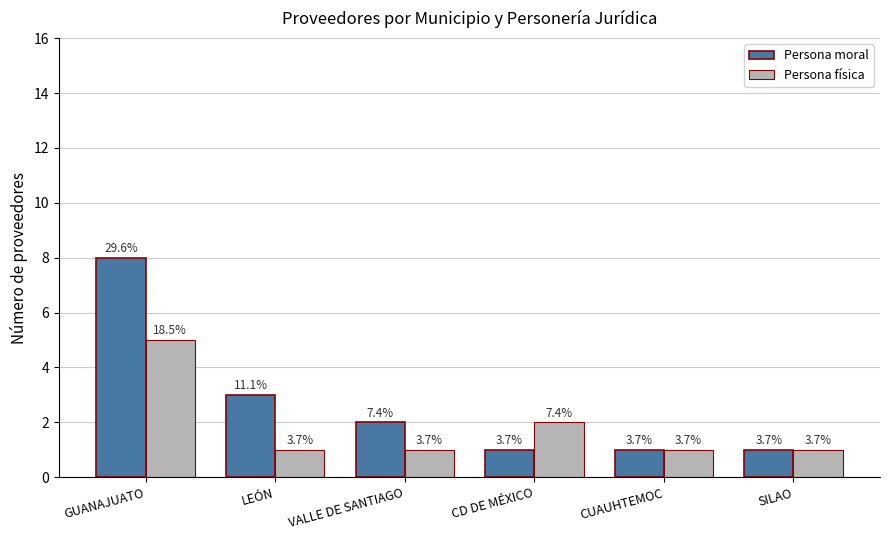

What is the difference between the Persona física values at LEÓN and CD DE MÉXICO?

1